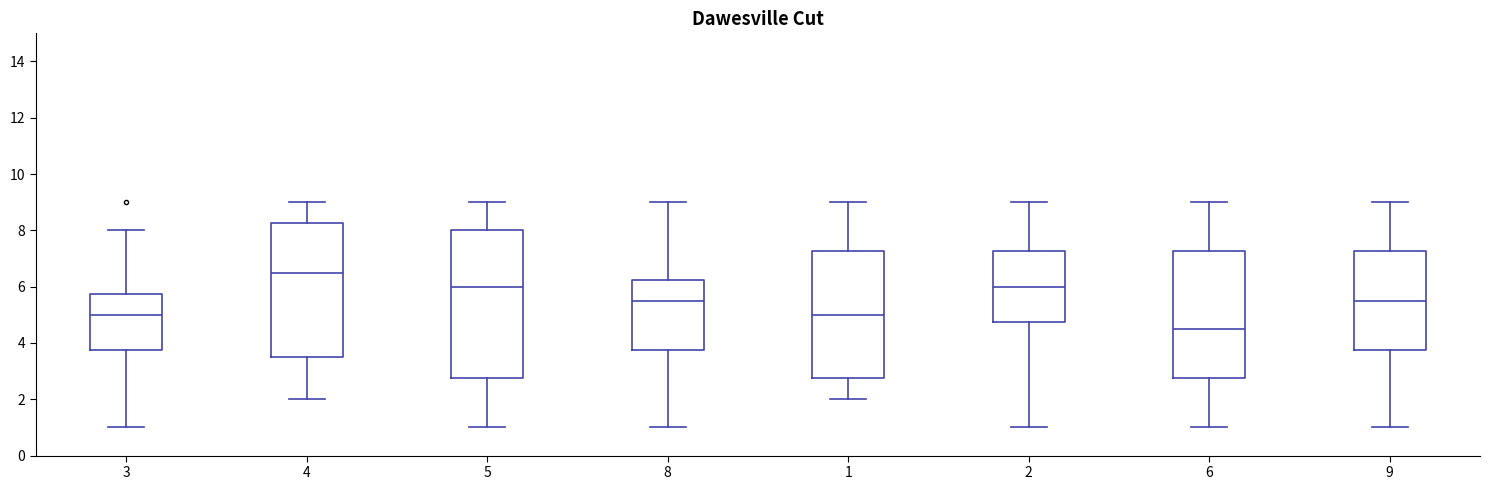

Where does the upper whisker of the box at x = 5 end on the y-axis? The values are not printed on the chart, so give them approximately, as read against the axis.

9.0